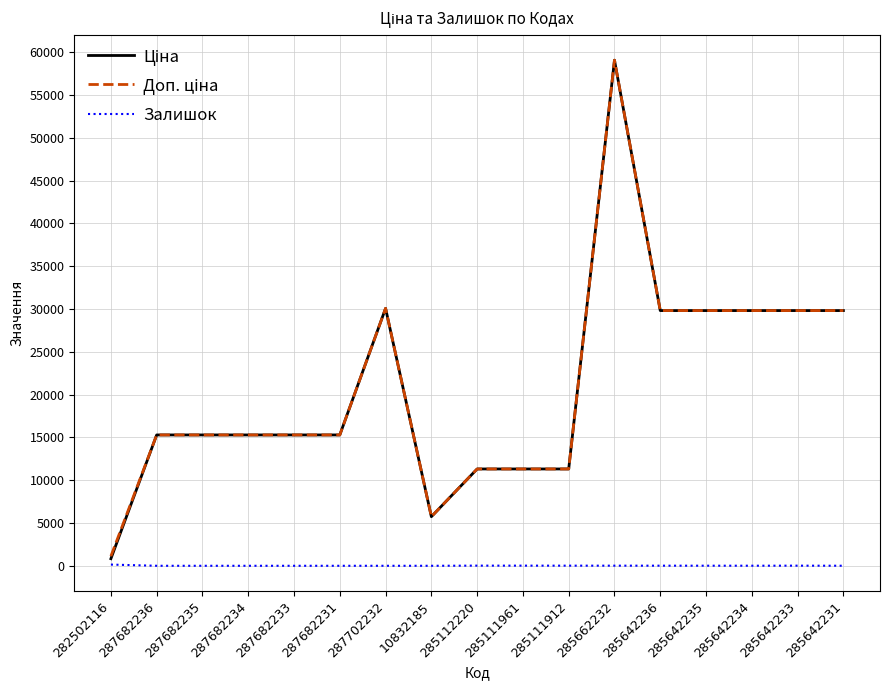

Which category has the highest value across all series?

285662232